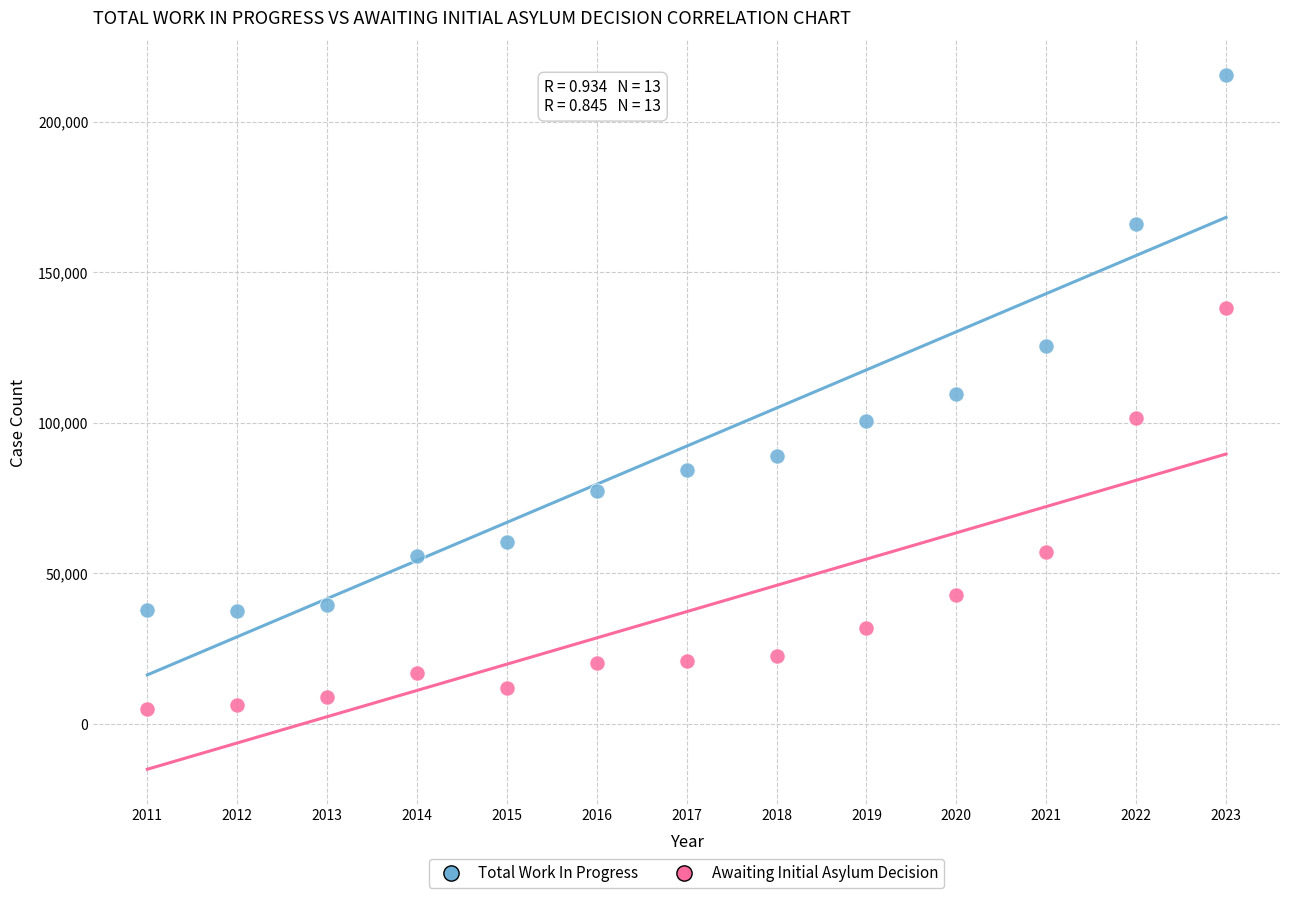

What are all the series names shown in the legend?

Total Work In Progress, Awaiting Initial Asylum Decision